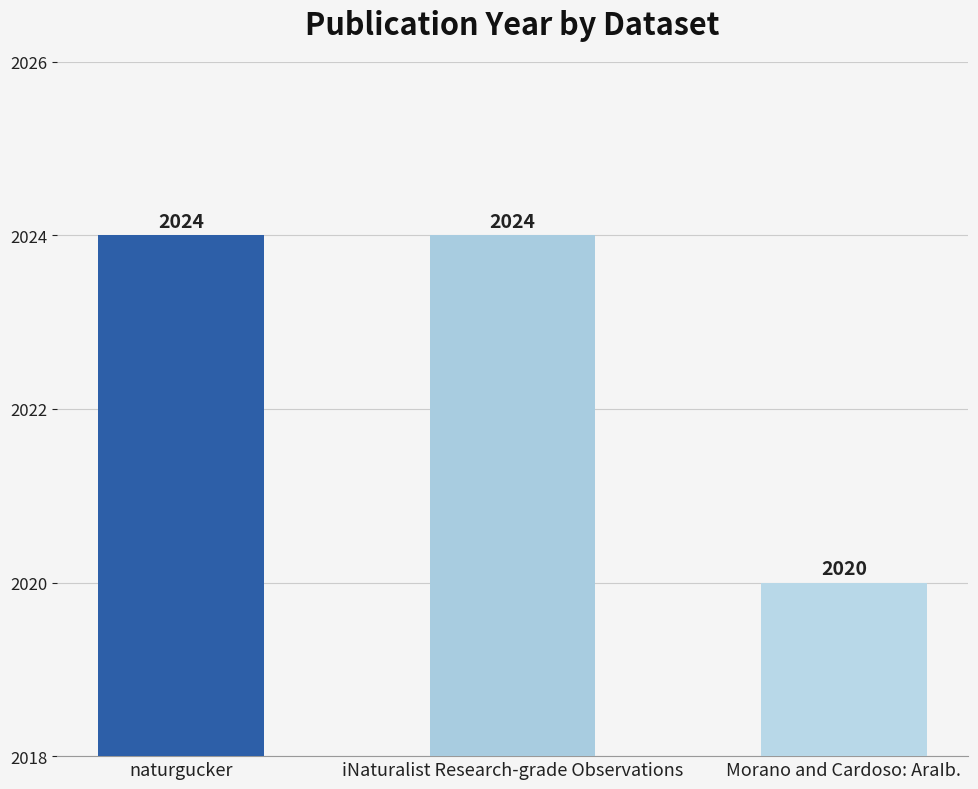

Count the values in the range 2020 to 2024.

3